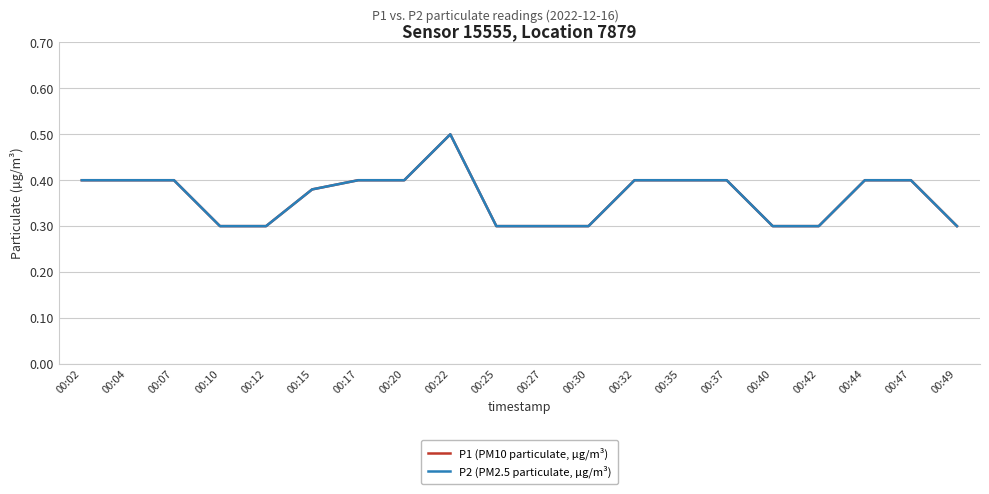

Does the chart have visible grid lines?

Yes